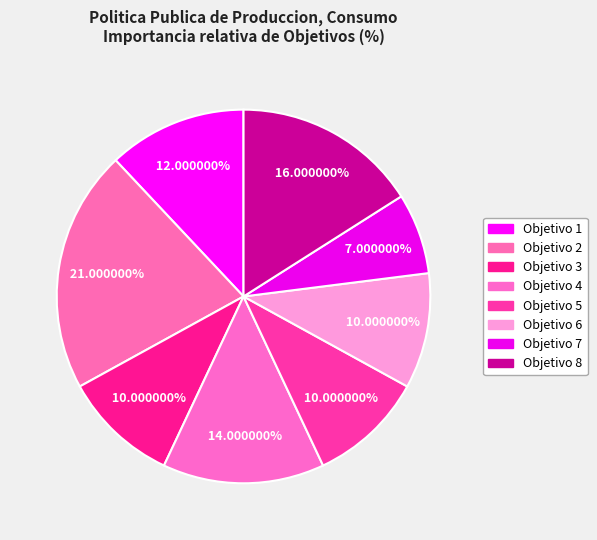

True or false: Objetivo 1 accounts for 12% of the total.

True